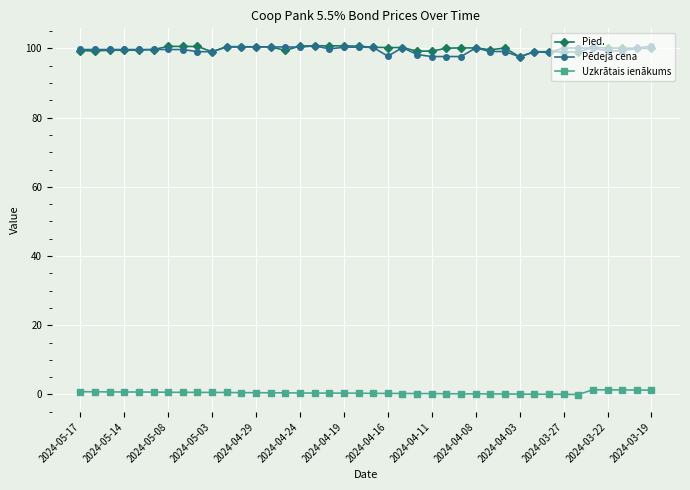

True or false: Pied. and Uzkrātais ienākums cross at least once.

False